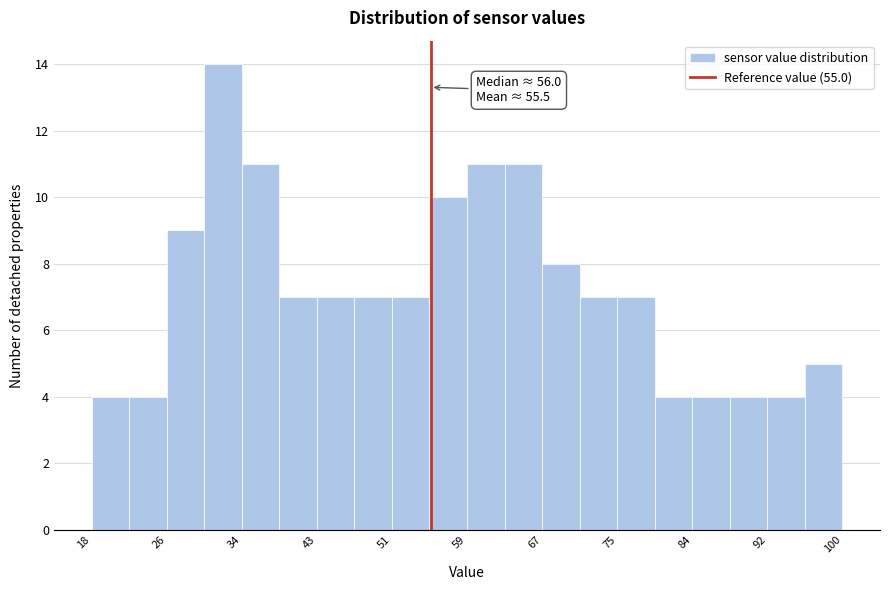

Which range on the x-axis has the tallest bar?

30 to 34